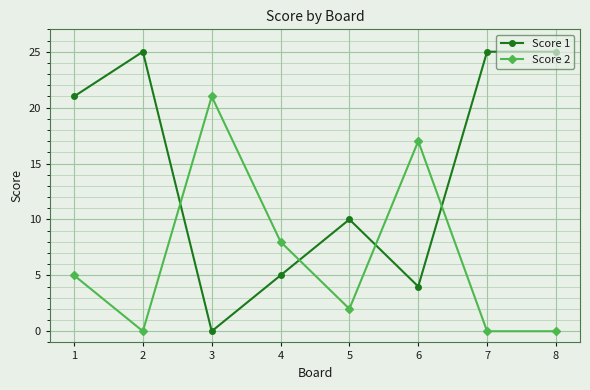

Rank the series by their average value, from lowest to highest.

Score 2, Score 1